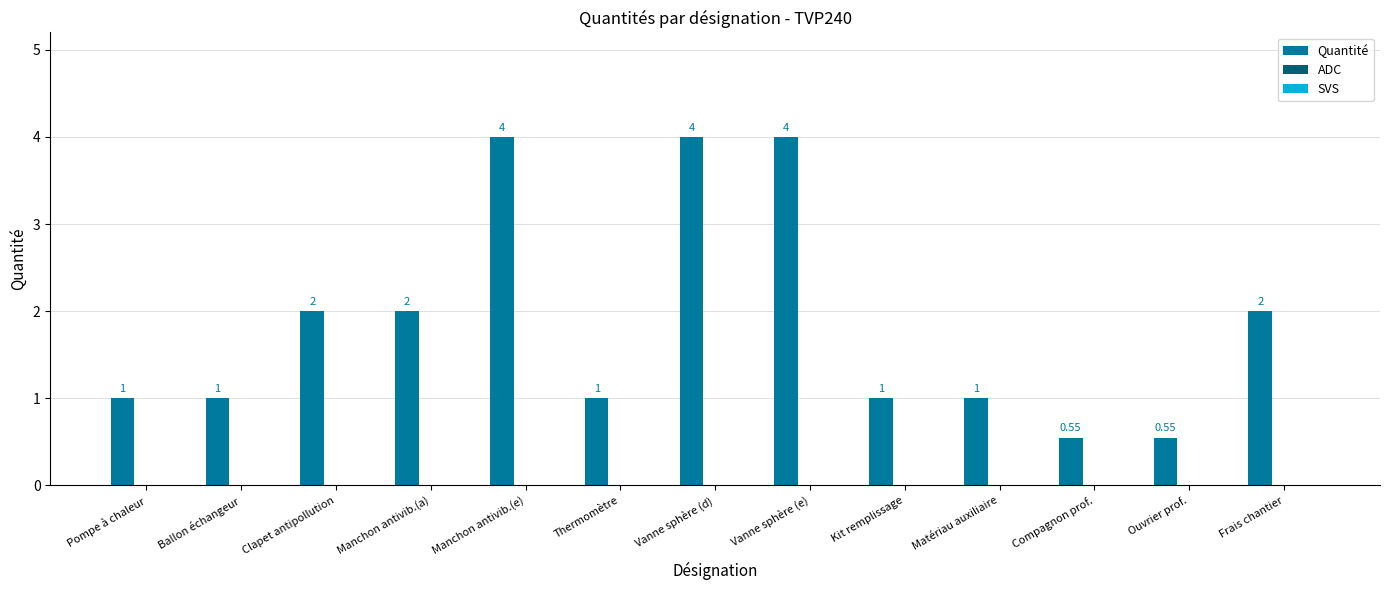

Approximately how many times larger is the value at Matériau auxiliaire compared to Pompe à chaleur?

1.0